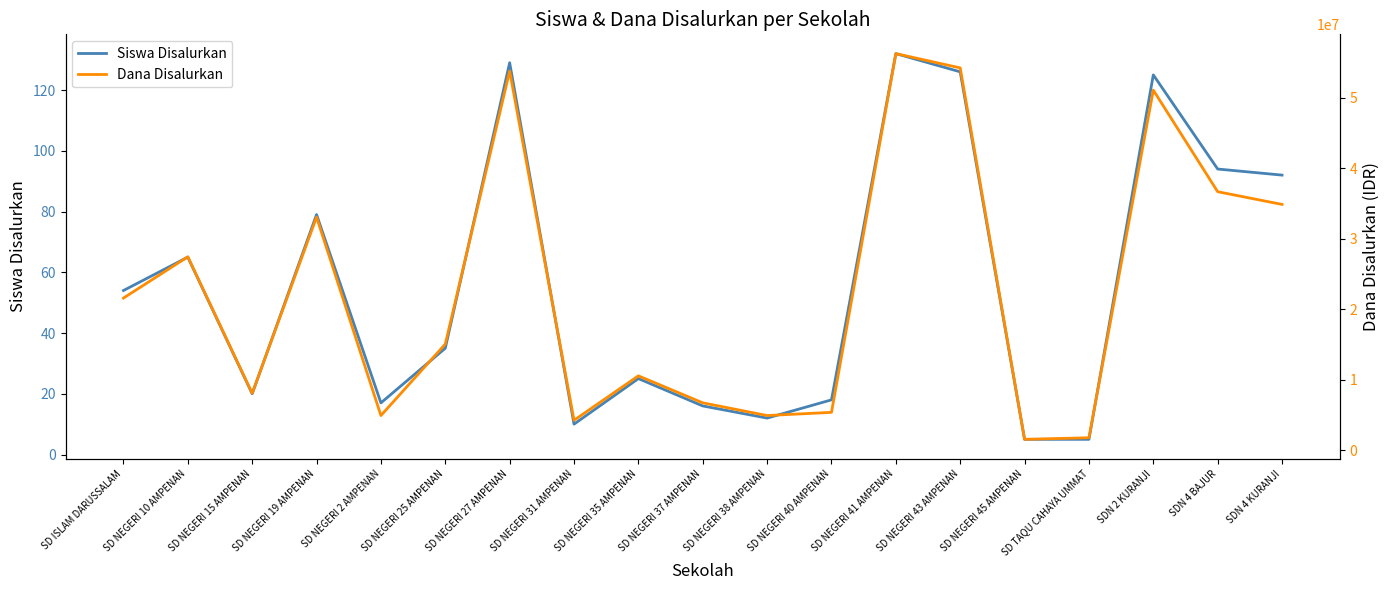

True or false: Dana Disalurkan and Siswa Disalurkan cross at least once.

False